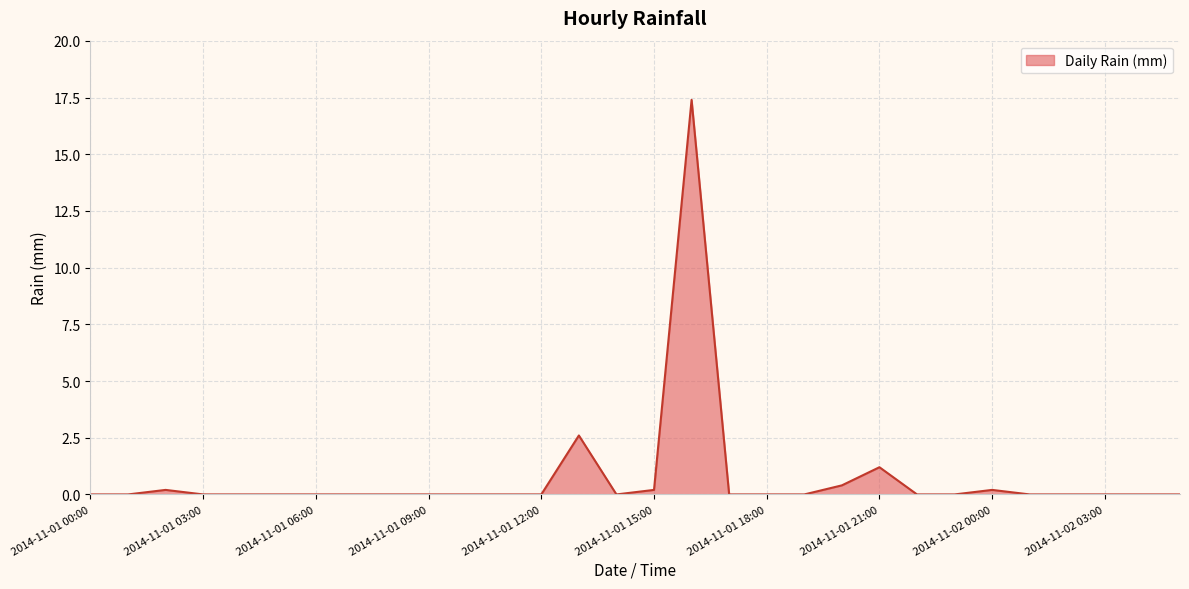

What is the difference between the maximum and minimum values?

17.4